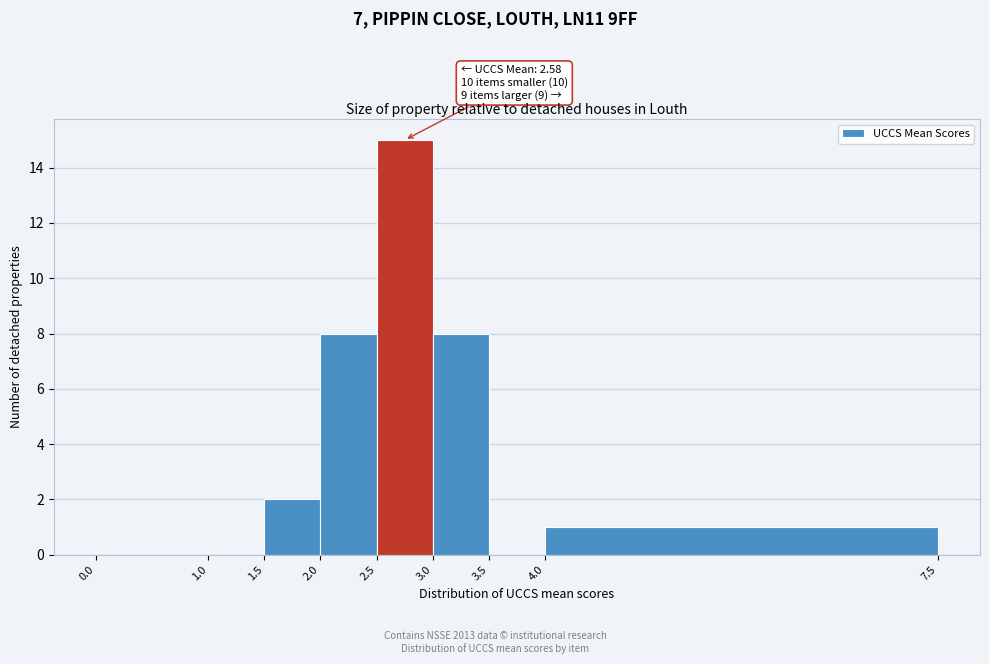

Over which range of the x-axis is the bar tallest?

2.5 to 3.0